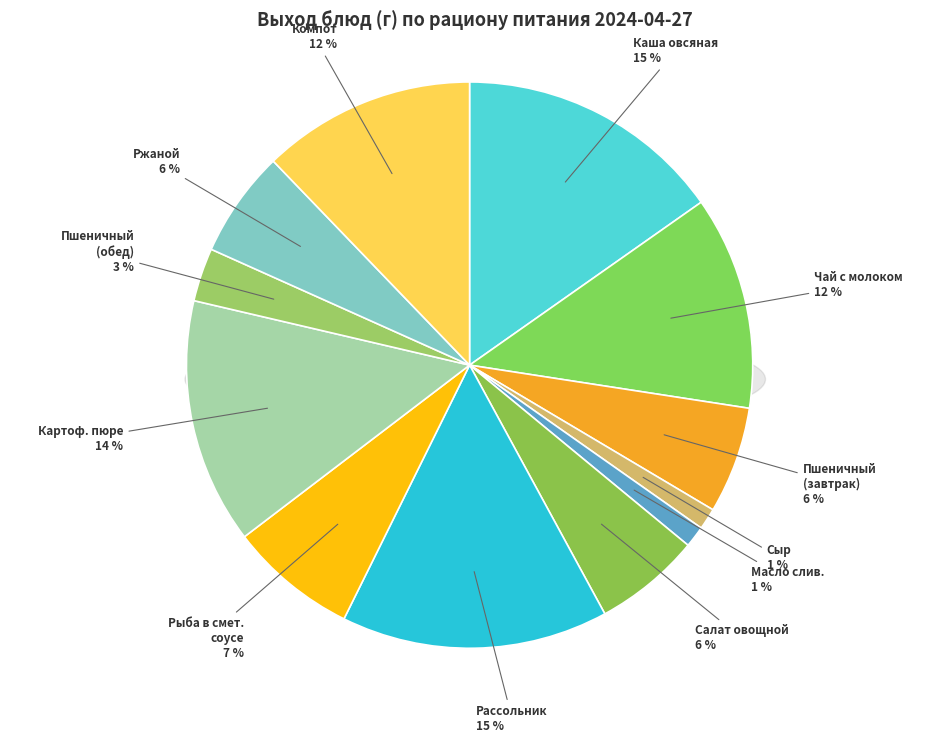

Is there a majority slice in this chart?

No